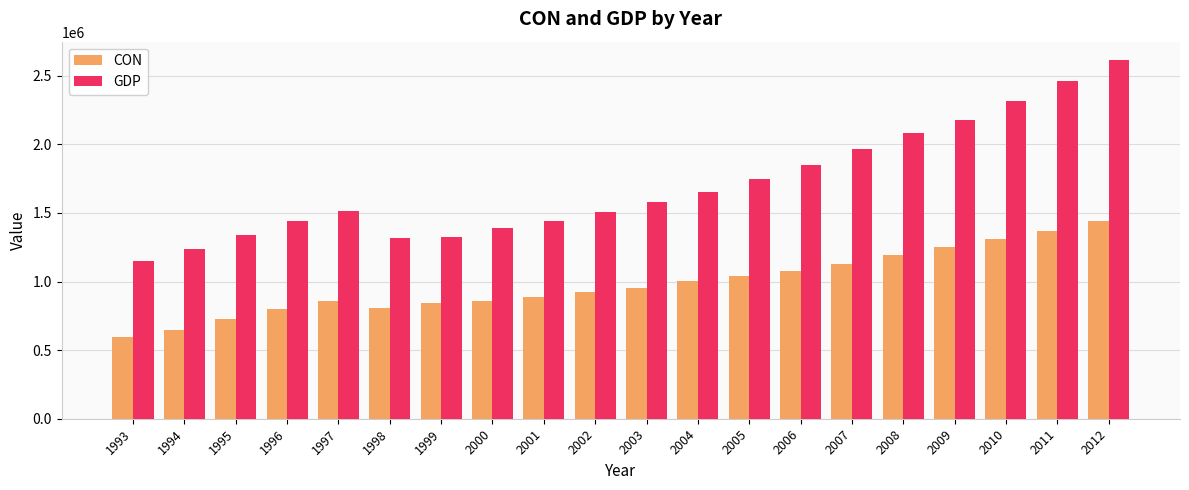

List the series in order of their peak value, lowest first.

CON, GDP